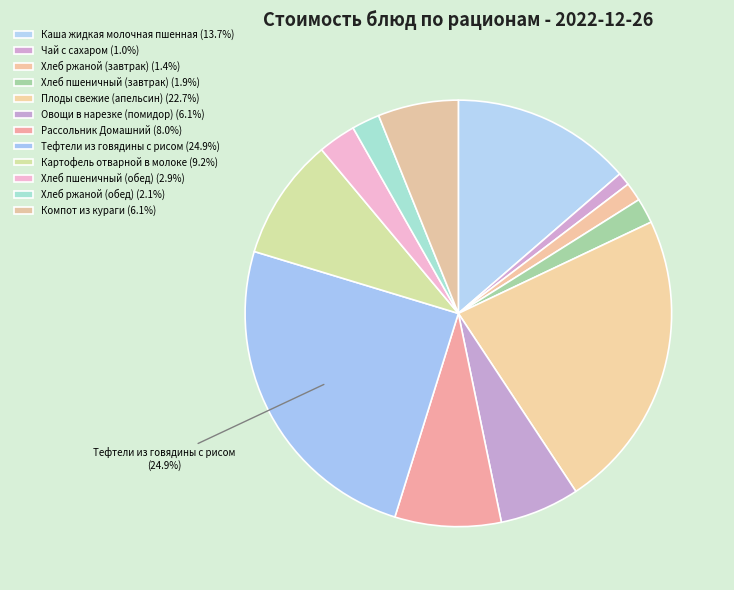

Is it true that Овощи в нарезке (помидор) is 6% of the pie?

True